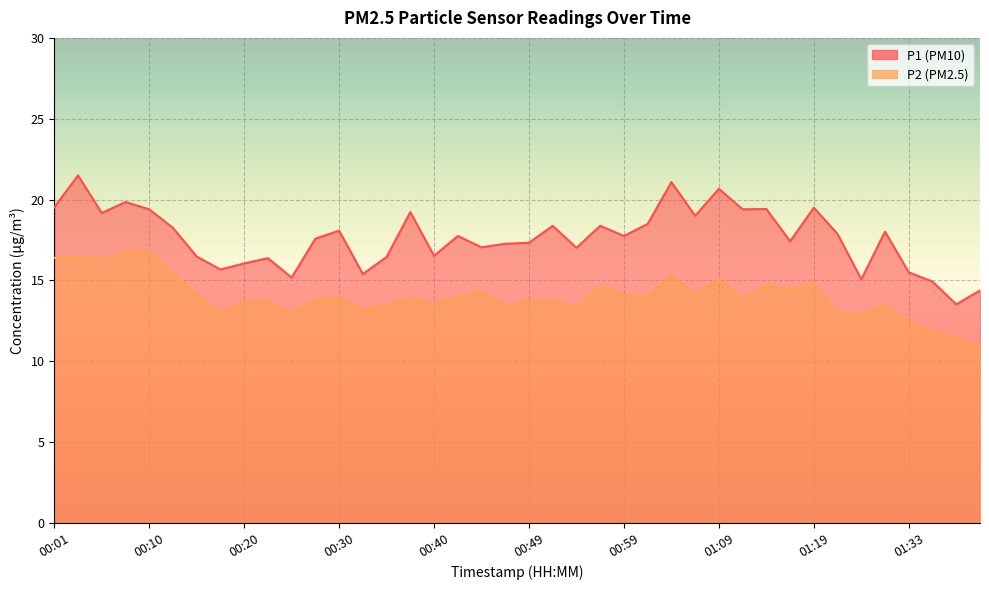

What position from the left is 00:01?

1